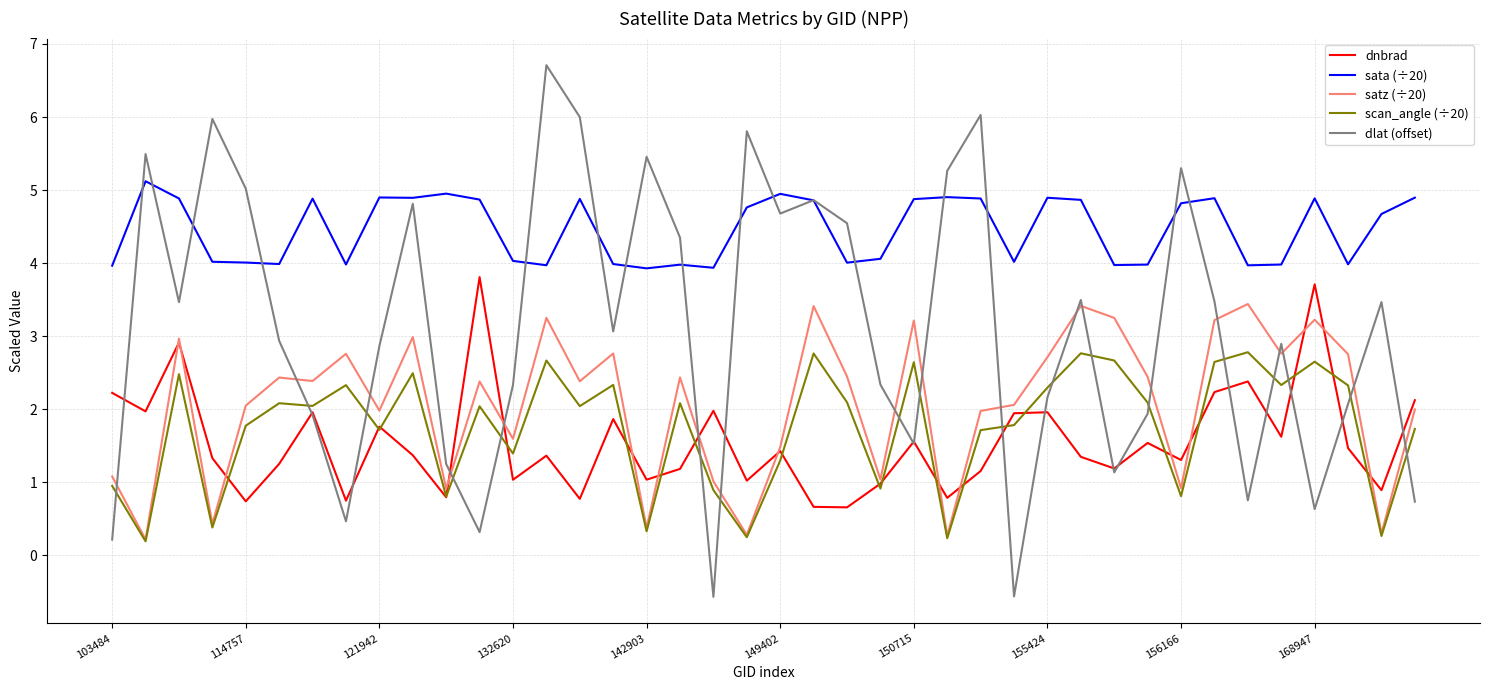

Which series has the largest range (max minus min)?

dlat (offset)